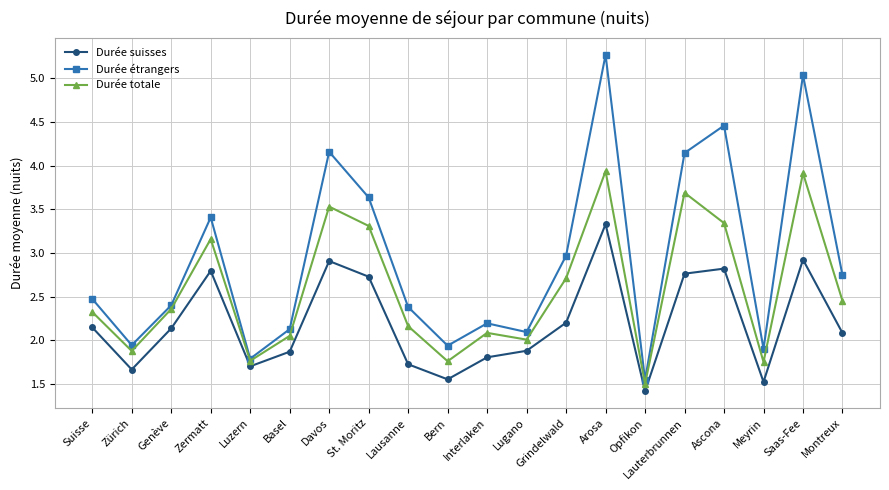

True or false: Durée étrangers and Durée suisses intersect in this chart.

False